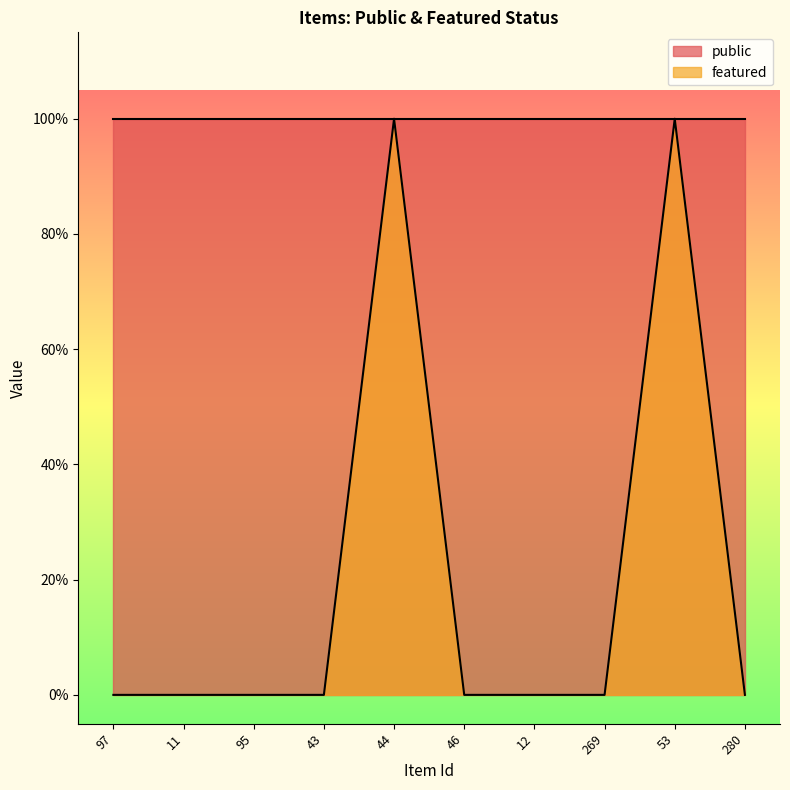

The chart shows a value of 1 at 280. True or false?

False